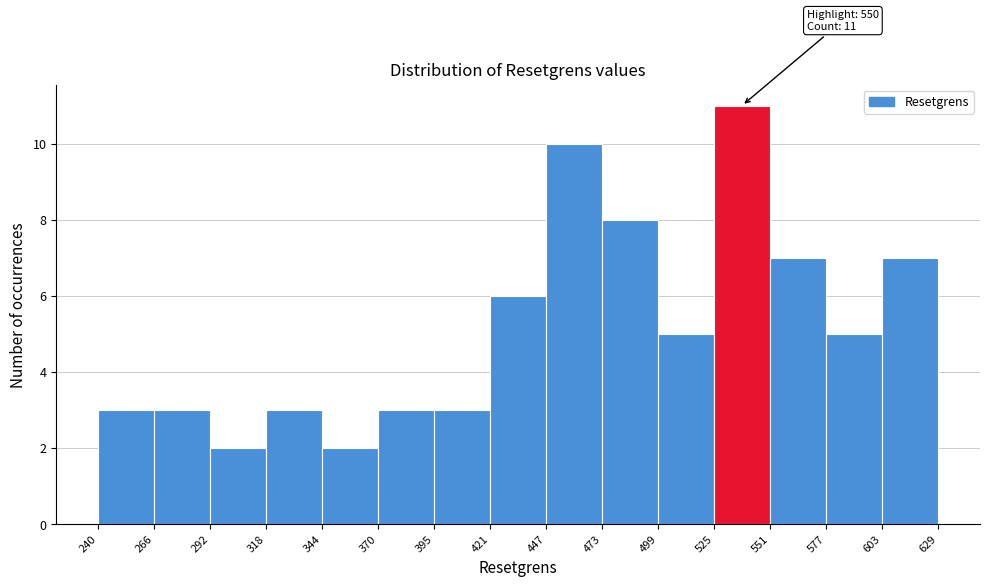

Which range on the x-axis has the tallest bar?

525 to 551